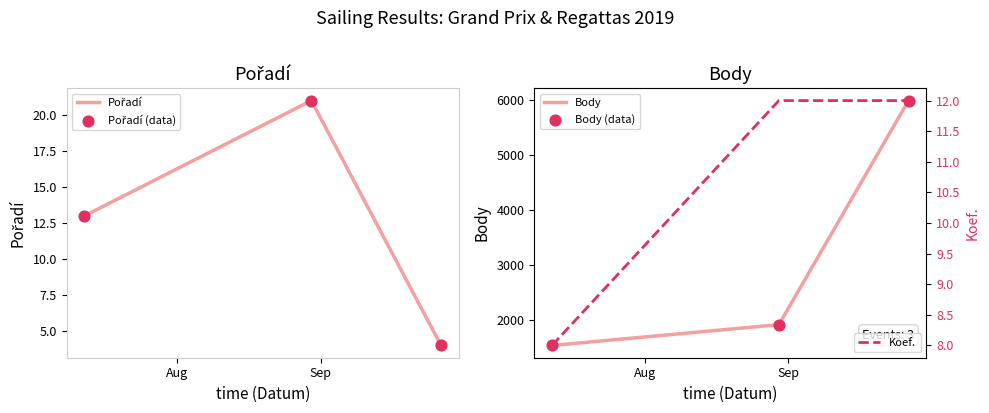

What are all the series names shown in the legend?

Pořadí, Pořadí (data), Body, Body (data), Koef.